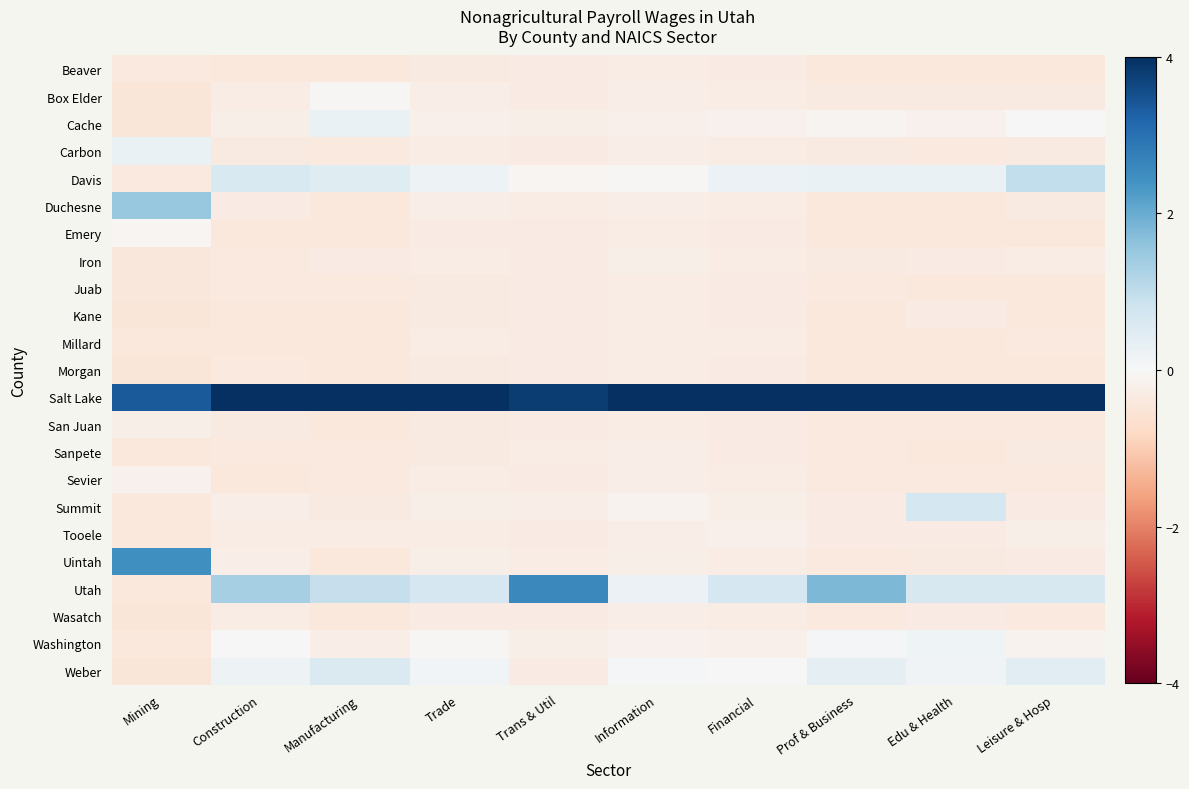

Reading right to left, transcribe all the data shown in this chart.

Beaver: Leisure & Hosp=-0.4	Edu & Health=-0.4	Prof & Business=-0.4	Financial=-0.3	Information=-0.3	Trans & Util=-0.3	Trade=-0.3	Manufacturing=-0.4	Construction=-0.4	Mining=-0.4
Box Elder: Leisure & Hosp=-0.3	Edu & Health=-0.4	Prof & Business=-0.4	Financial=-0.3	Information=-0.3	Trans & Util=-0.3	Trade=-0.3	Manufacturing=-0.1	Construction=-0.3	Mining=-0.5
Cache: Leisure & Hosp=-0.0	Edu & Health=-0.2	Prof & Business=-0.1	Financial=-0.2	Information=-0.2	Trans & Util=-0.2	Trade=-0.2	Manufacturing=0.3	Construction=-0.2	Mining=-0.5
Carbon: Leisure & Hosp=-0.4	Edu & Health=-0.4	Prof & Business=-0.4	Financial=-0.3	Information=-0.3	Trans & Util=-0.3	Trade=-0.3	Manufacturing=-0.4	Construction=-0.4	Mining=0.3
Davis: Leisure & Hosp=1.0	Edu & Health=0.3	Prof & Business=0.3	Financial=0.2	Information=-0.0	Trans & Util=-0.1	Trade=0.2	Manufacturing=0.5	Construction=0.6	Mining=-0.4
Duchesne: Leisure & Hosp=-0.4	Edu & Health=-0.4	Prof & Business=-0.4	Financial=-0.3	Information=-0.3	Trans & Util=-0.3	Trade=-0.3	Manufacturing=-0.4	Construction=-0.3	Mining=1.5
Emery: Leisure & Hosp=-0.4	Edu & Health=-0.4	Prof & Business=-0.4	Financial=-0.3	Information=-0.3	Trans & Util=-0.3	Trade=-0.3	Manufacturing=-0.4	Construction=-0.4	Mining=-0.1
Iron: Leisure & Hosp=-0.3	Edu & Health=-0.3	Prof & Business=-0.3	Financial=-0.3	Information=-0.2	Trans & Util=-0.3	Trade=-0.3	Manufacturing=-0.3	Construction=-0.4	Mining=-0.5
Juab: Leisure & Hosp=-0.4	Edu & Health=-0.4	Prof & Business=-0.4	Financial=-0.3	Information=-0.3	Trans & Util=-0.3	Trade=-0.4	Manufacturing=-0.4	Construction=-0.4	Mining=-0.5
Kane: Leisure & Hosp=-0.4	Edu & Health=-0.3	Prof & Business=-0.4	Financial=-0.3	Information=-0.3	Trans & Util=-0.3	Trade=-0.4	Manufacturing=-0.4	Construction=-0.4	Mining=-0.5
Millard: Leisure & Hosp=-0.4	Edu & Health=-0.4	Prof & Business=-0.4	Financial=-0.3	Information=-0.3	Trans & Util=-0.3	Trade=-0.3	Manufacturing=-0.4	Construction=-0.4	Mining=-0.4
Morgan: Leisure & Hosp=-0.4	Edu & Health=-0.4	Prof & Business=-0.4	Financial=-0.3	Information=-0.3	Trans & Util=-0.3	Trade=-0.4	Manufacturing=-0.4	Construction=-0.4	Mining=-0.5
Salt Lake: Leisure & Hosp=4.4	Edu & Health=4.4	Prof & Business=4.1	Financial=4.6	Information=4.7	Trans & Util=3.8	Trade=4.6	Manufacturing=4.3	Construction=4.3	Mining=3.4
San Juan: Leisure & Hosp=-0.4	Edu & Health=-0.4	Prof & Business=-0.4	Financial=-0.3	Information=-0.3	Trans & Util=-0.3	Trade=-0.4	Manufacturing=-0.4	Construction=-0.4	Mining=-0.2
Sanpete: Leisure & Hosp=-0.4	Edu & Health=-0.4	Prof & Business=-0.4	Financial=-0.3	Information=-0.3	Trans & Util=-0.3	Trade=-0.3	Manufacturing=-0.4	Construction=-0.4	Mining=-0.4
Sevier: Leisure & Hosp=-0.4	Edu & Health=-0.4	Prof & Business=-0.4	Financial=-0.3	Information=-0.3	Trans & Util=-0.3	Trade=-0.3	Manufacturing=-0.4	Construction=-0.4	Mining=-0.2
Summit: Leisure & Hosp=-0.3	Edu & Health=0.7	Prof & Business=-0.3	Financial=-0.2	Information=-0.1	Trans & Util=-0.3	Trade=-0.2	Manufacturing=-0.4	Construction=-0.3	Mining=-0.4
Tooele: Leisure & Hosp=-0.2	Edu & Health=-0.3	Prof & Business=-0.3	Financial=-0.2	Information=-0.3	Trans & Util=-0.3	Trade=-0.3	Manufacturing=-0.3	Construction=-0.3	Mining=-0.4
Uintah: Leisure & Hosp=-0.3	Edu & Health=-0.4	Prof & Business=-0.4	Financial=-0.3	Information=-0.2	Trans & Util=-0.3	Trade=-0.2	Manufacturing=-0.4	Construction=-0.3	Mining=2.4
Utah: Leisure & Hosp=0.6	Edu & Health=0.7	Prof & Business=1.8	Financial=0.7	Information=0.2	Trans & Util=2.6	Trade=0.7	Manufacturing=0.9	Construction=1.3	Mining=-0.4
Wasatch: Leisure & Hosp=-0.4	Edu & Health=-0.3	Prof & Business=-0.4	Financial=-0.3	Information=-0.3	Trans & Util=-0.3	Trade=-0.3	Manufacturing=-0.4	Construction=-0.3	Mining=-0.5
Washington: Leisure & Hosp=-0.2	Edu & Health=0.2	Prof & Business=0.1	Financial=-0.2	Information=-0.2	Trans & Util=-0.2	Trade=-0.0	Manufacturing=-0.3	Construction=-0.0	Mining=-0.4
Weber: Leisure & Hosp=0.4	Edu & Health=0.1	Prof & Business=0.4	Financial=-0.0	Information=0.0	Trans & Util=-0.3	Trade=0.1	Manufacturing=0.6	Construction=0.2	Mining=-0.5